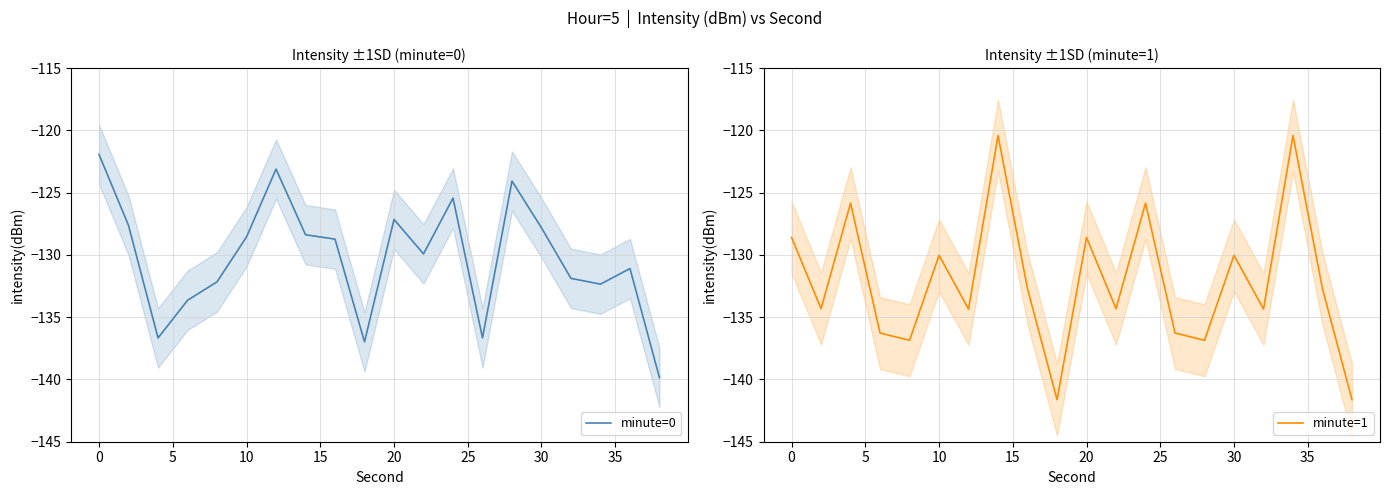

What are all the series names shown in the legend?

minute=0, minute=1